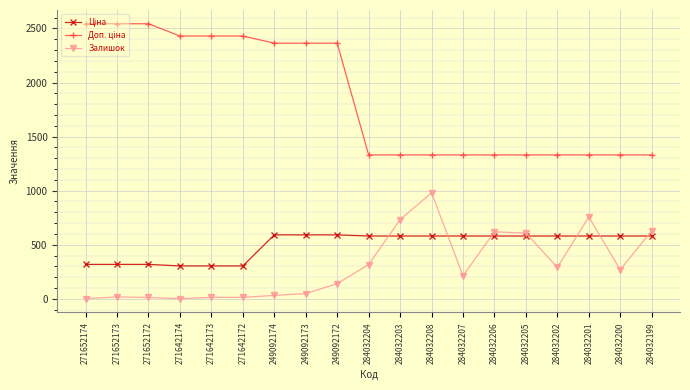

Count the number of data series in this chart.

3